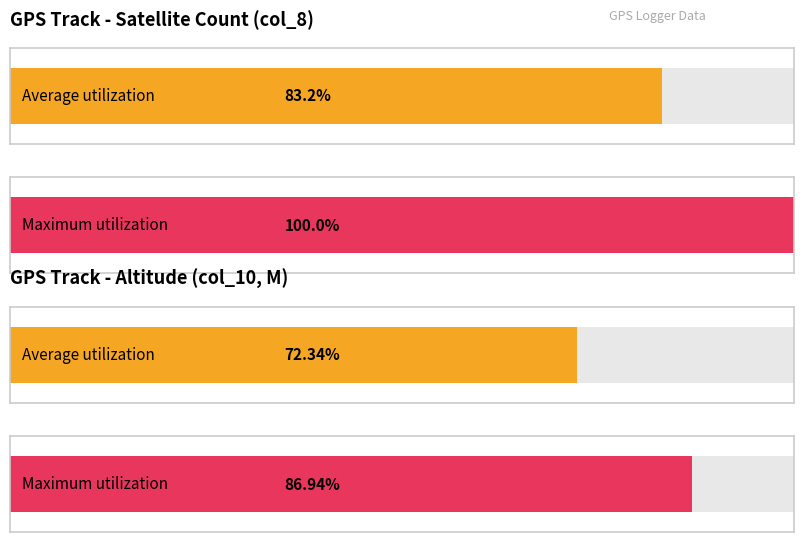

What are all the series names shown in the legend?

Average utilization, Maximum utilization